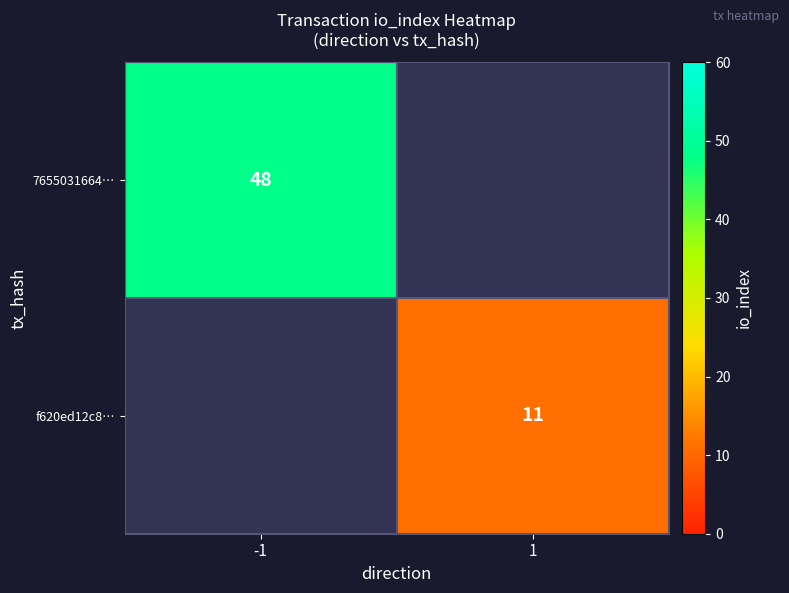

Is it true that f620ed12c8… equals 20 at 1?

False